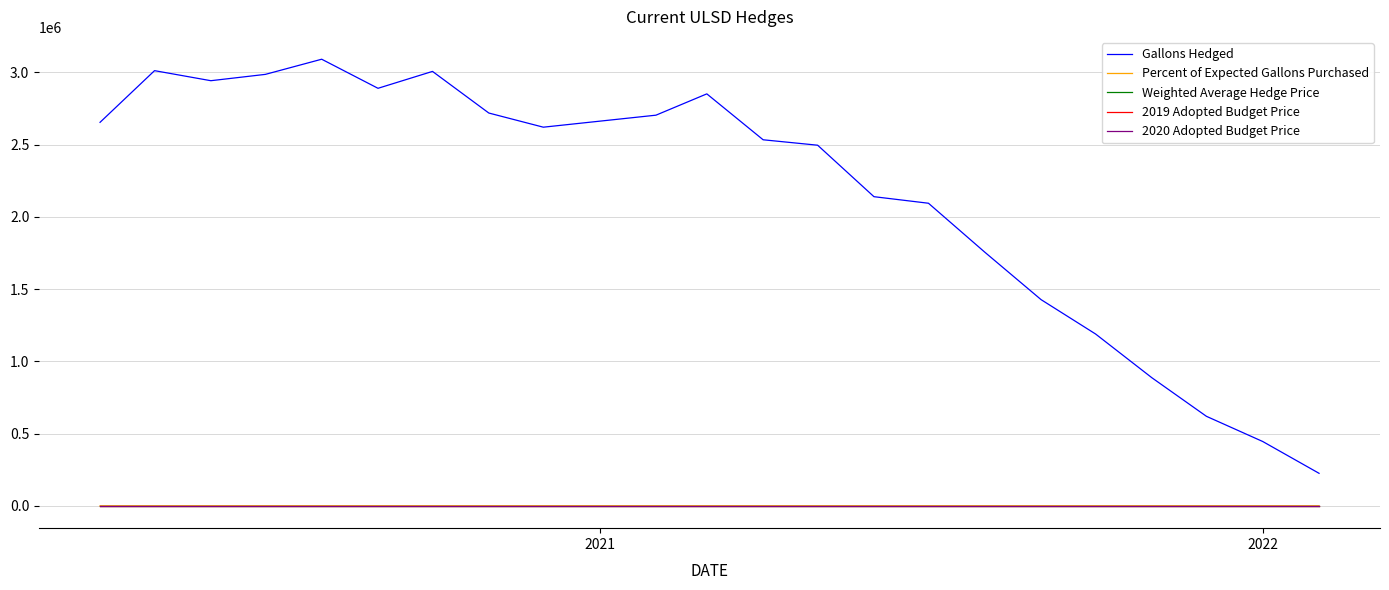

What is the maximum value shown in the chart?

3090973.0